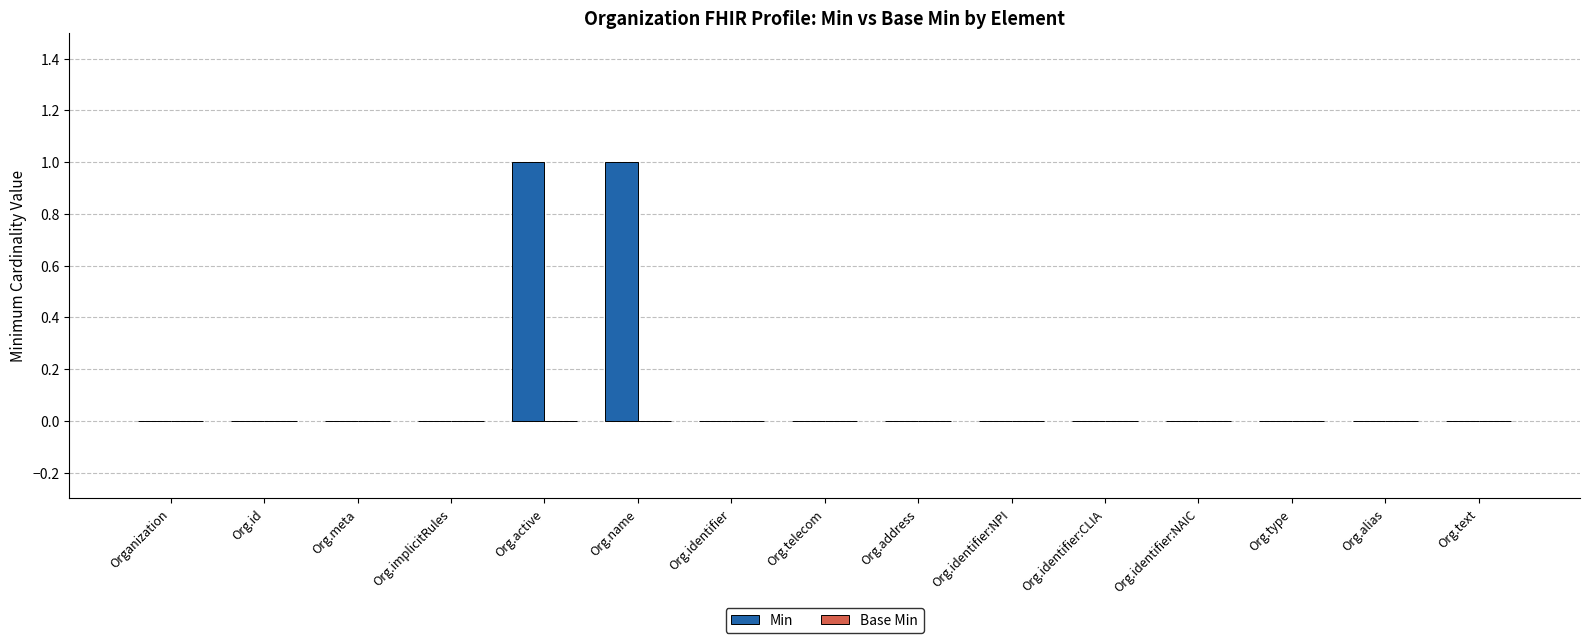

The value at Org.id is 0. True or false?

True